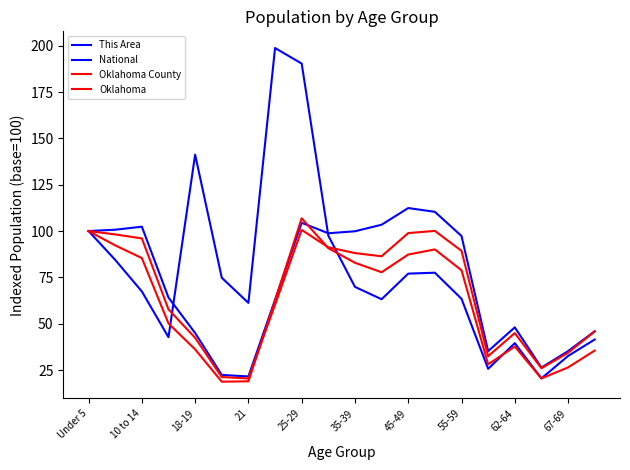

Does the chart have visible grid lines?

No